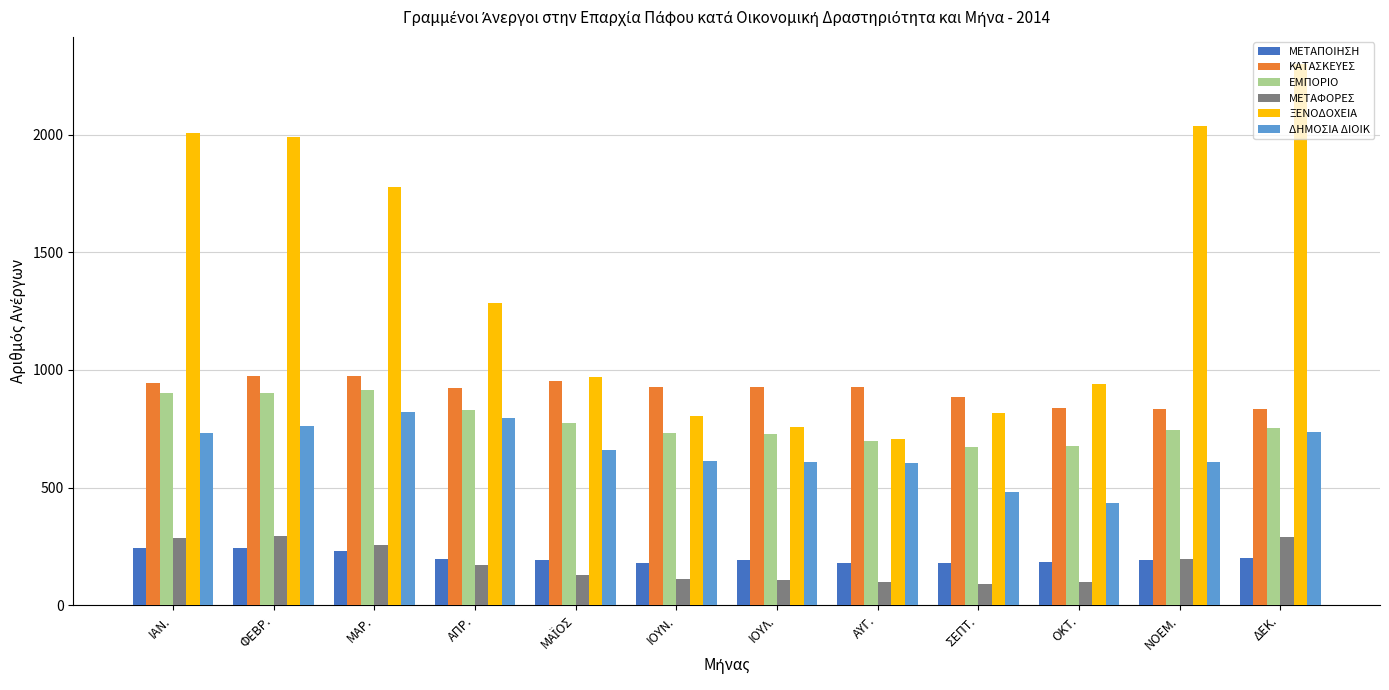

What value does the ΞΕΝΟΔΟΧΕΙΑ series have at ΝΟΕΜ.?

2035